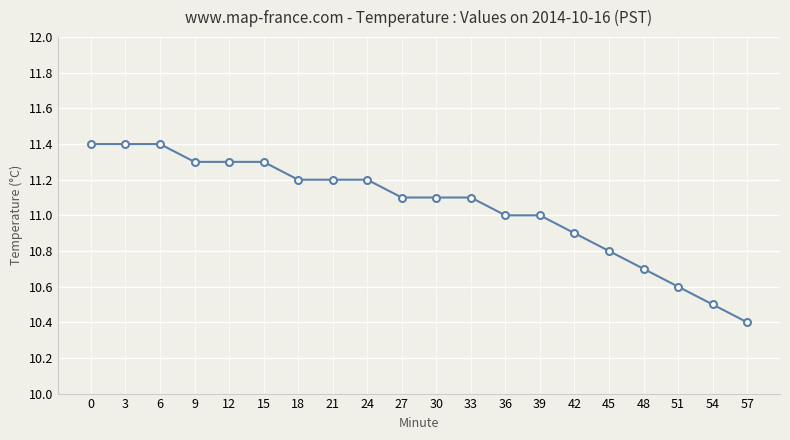

True or false: the data shows 17.6 at 24.

False